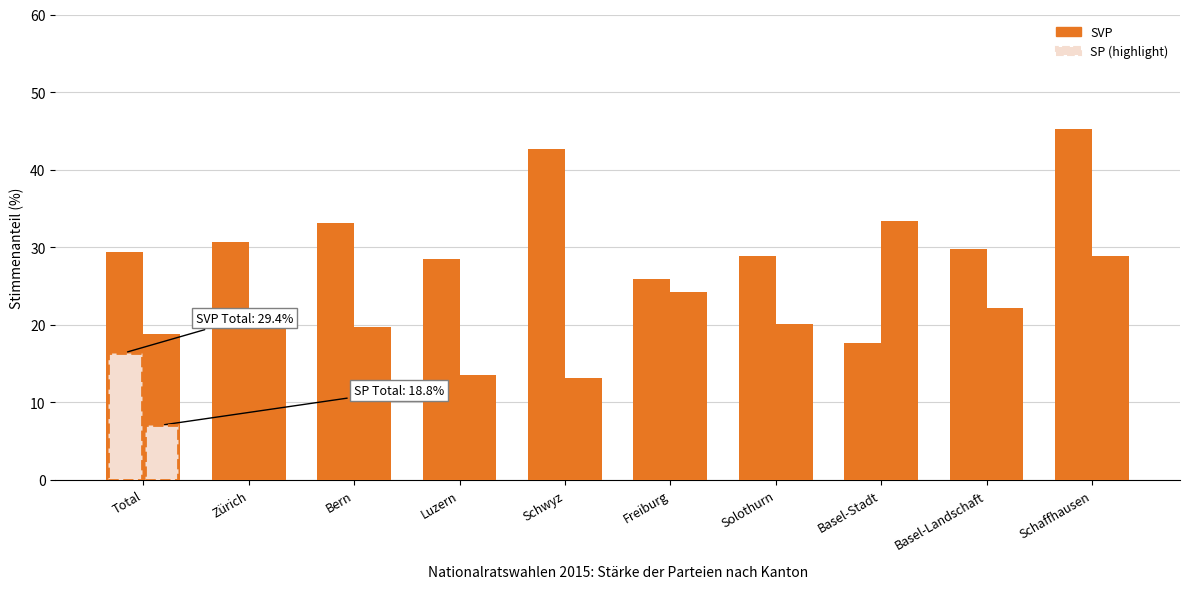

Reading left to right, extract all data points from this chart.

SVP: 29.4	30.7	33.1	28.5	42.6	25.9	28.8	17.6	29.8	45.3
SP: 18.8	21.4	19.7	13.6	13.1	24.2	20.0	33.3	22.2	28.8